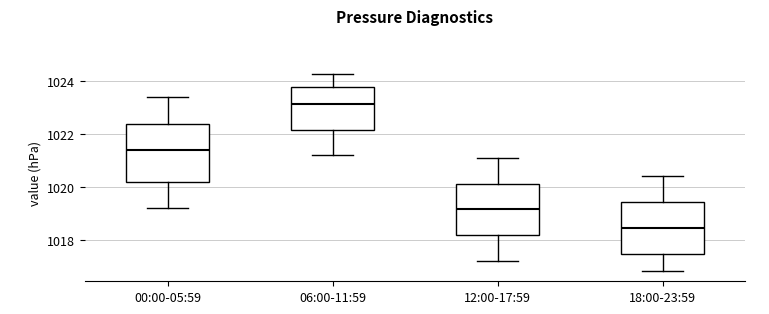

Reading left to right, read every box against the y-axis: the position of its median line, the range the box covers, and the ends of its whiskers. The values are not printed on the chart, so give them approximately, as read against the axis.

00:00-05:59: median 1021.4, box 1020.2 to 1022.4, whiskers 1019.2 to 1023.4
06:00-11:59: median 1023.2, box 1022.2 to 1023.8, whiskers 1021.2 to 1024.4
12:00-17:59: median 1019.2, box 1018.2 to 1020.2, whiskers 1017.2 to 1021.2
18:00-23:59: median 1018.4, box 1017.4 to 1019.4, whiskers 1016.8 to 1020.4